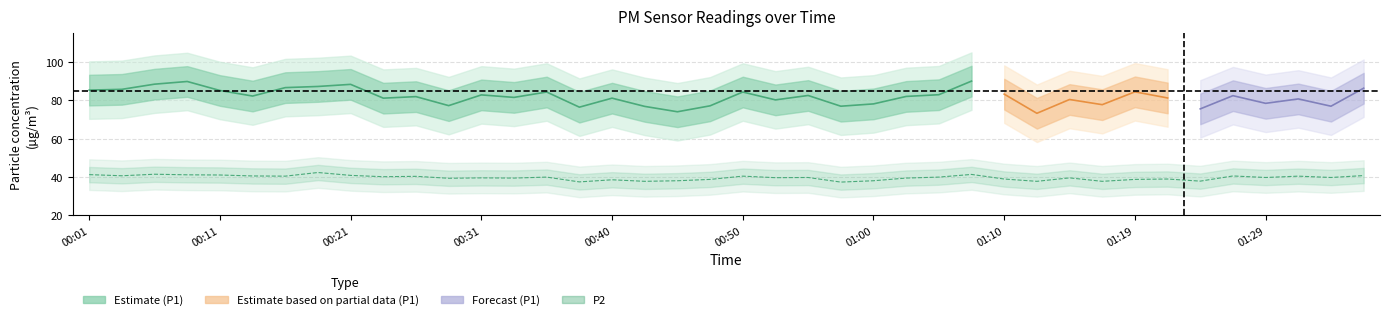

List the labels in order of value, smallest first.

00:57, 00:38, 00:43, 01:12, 01:17, 01:24, 00:45, 01:00, 00:40, 00:48, 01:19, 01:10, 01:22, 00:28, 00:33, 01:02, 00:31, 01:14, 00:53, 00:55, 01:29, 01:34, 00:35, 01:05, 00:23, 00:26, 00:16, 00:50, 01:31, 00:13, 01:27, 00:03, 01:36, 00:21, 00:11, 00:08, 00:01, 01:07, 00:06, 00:18